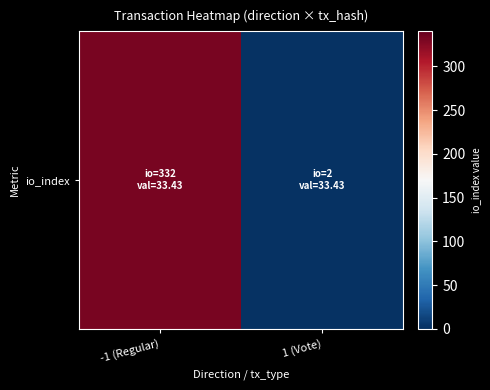

Reading left to right, list all the values displayed in this chart.

-1 (Regular)=332	1 (Vote)=2